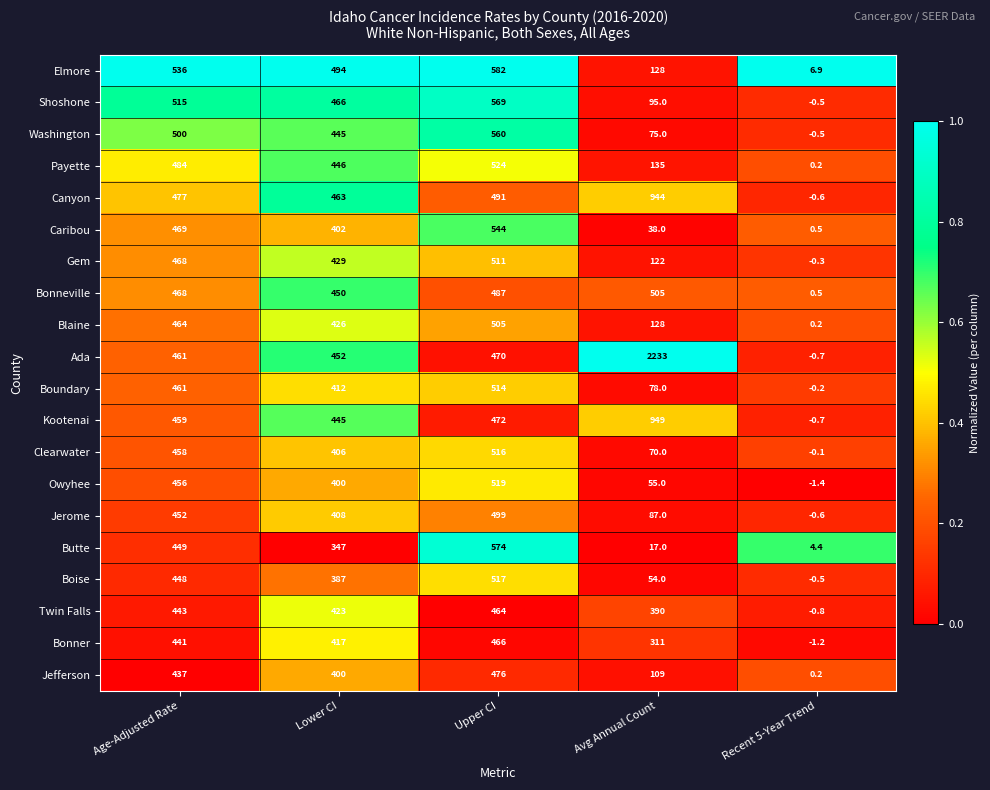

Which series has the largest range (max minus min)?

Ada